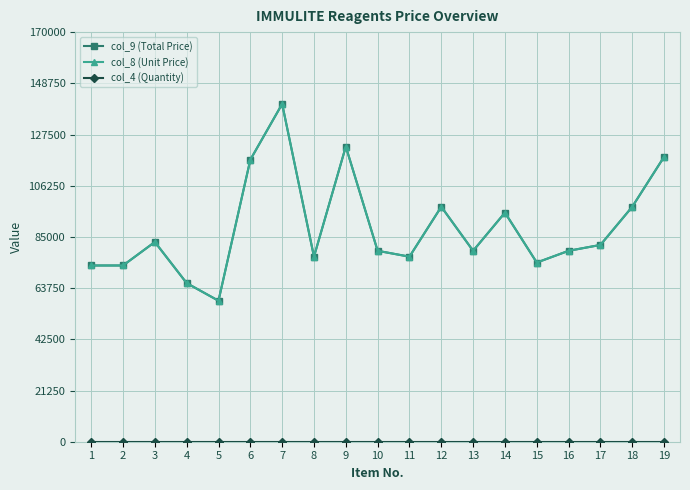

List the series in order of their peak value, highest first.

col_9 (Total Price), col_8 (Unit Price), col_4 (Quantity)